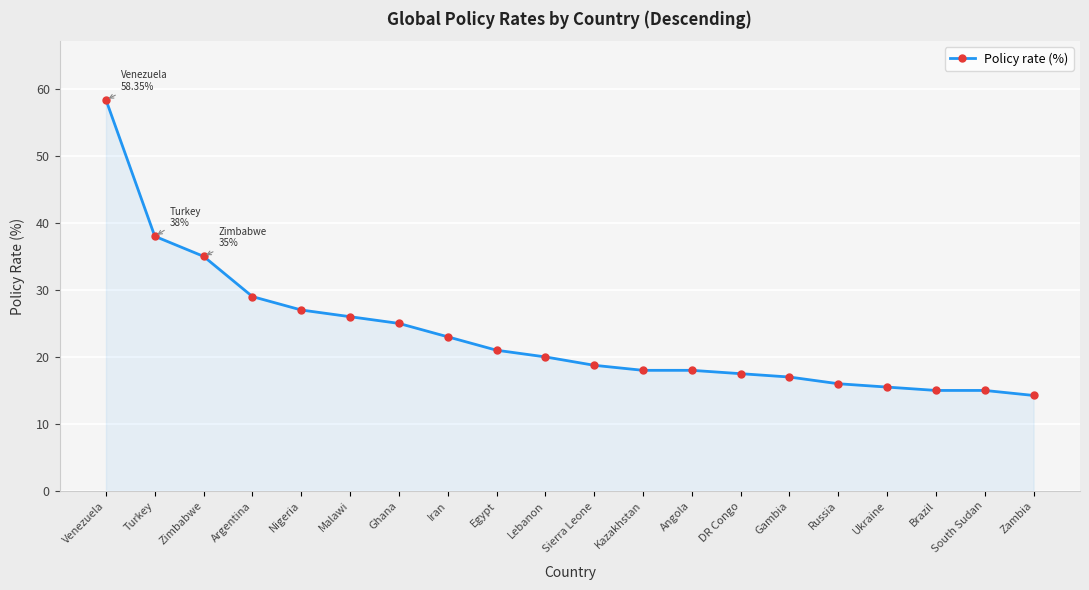

Where does the data first go above 20?

Venezuela